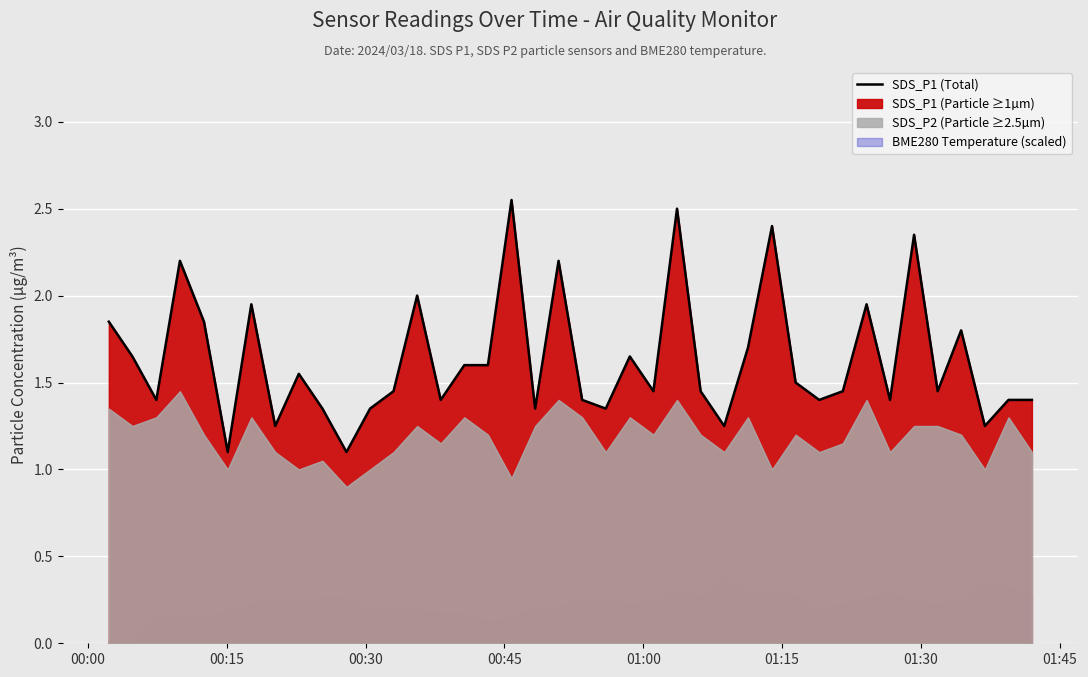

What is the lowest value of the SDS_P1 (Total) series?

1.1